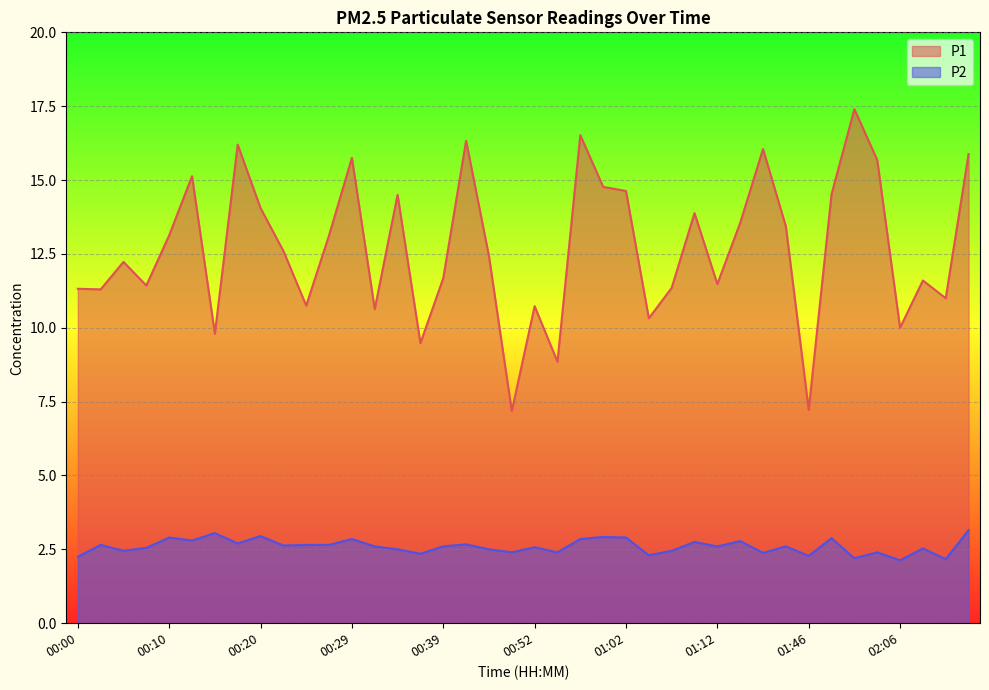

Reading left to right, list all the values displayed in this chart.

P1: 00:00=11.3	00:03=11.3	00:05=12.2	00:07=11.4	00:10=13.1	00:12=15.1	00:15=9.8	00:17=16.2	00:20=14.1	00:22=12.6	00:24=10.8	00:27=13.1	00:29=15.8	00:32=10.6	00:34=14.5	00:37=9.5	00:39=11.7	00:41=16.3	00:47=12.4	00:50=7.2	00:52=10.7	00:55=8.8	00:57=16.5	01:00=14.8	01:02=14.6	01:05=10.3	01:07=11.3	01:10=13.9	01:12=11.5	01:15=13.6	01:37=16.1	01:40=13.4	01:46=7.2	01:51=14.5	01:56=17.4	02:04=15.7	02:06=10.0	02:09=11.6	02:11=11.0	02:16=15.9
P2: 00:00=2.2	00:03=2.6	00:05=2.5	00:07=2.5	00:10=2.9	00:12=2.8	00:15=3.0	00:17=2.7	00:20=3.0	00:22=2.6	00:24=2.6	00:27=2.6	00:29=2.9	00:32=2.6	00:34=2.5	00:37=2.4	00:39=2.6	00:41=2.7	00:47=2.5	00:50=2.4	00:52=2.6	00:55=2.4	00:57=2.9	01:00=2.9	01:02=2.9	01:05=2.3	01:07=2.5	01:10=2.8	01:12=2.6	01:15=2.8	01:37=2.4	01:40=2.6	01:46=2.3	01:51=2.9	01:56=2.2	02:04=2.4	02:06=2.1	02:09=2.5	02:11=2.2	02:16=3.1